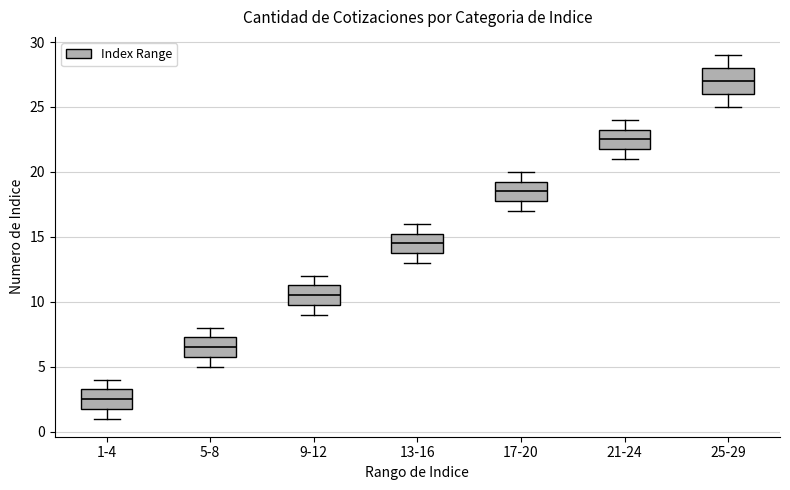

Which box's median line is the highest?

25-29